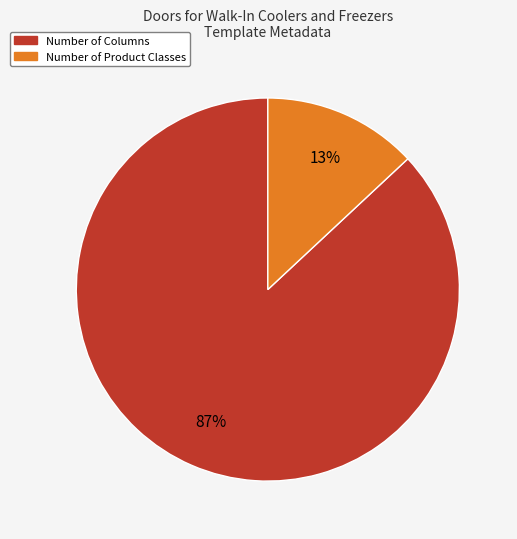

To the nearest percent, what is the difference between the largest and smallest slice percentages?

74%